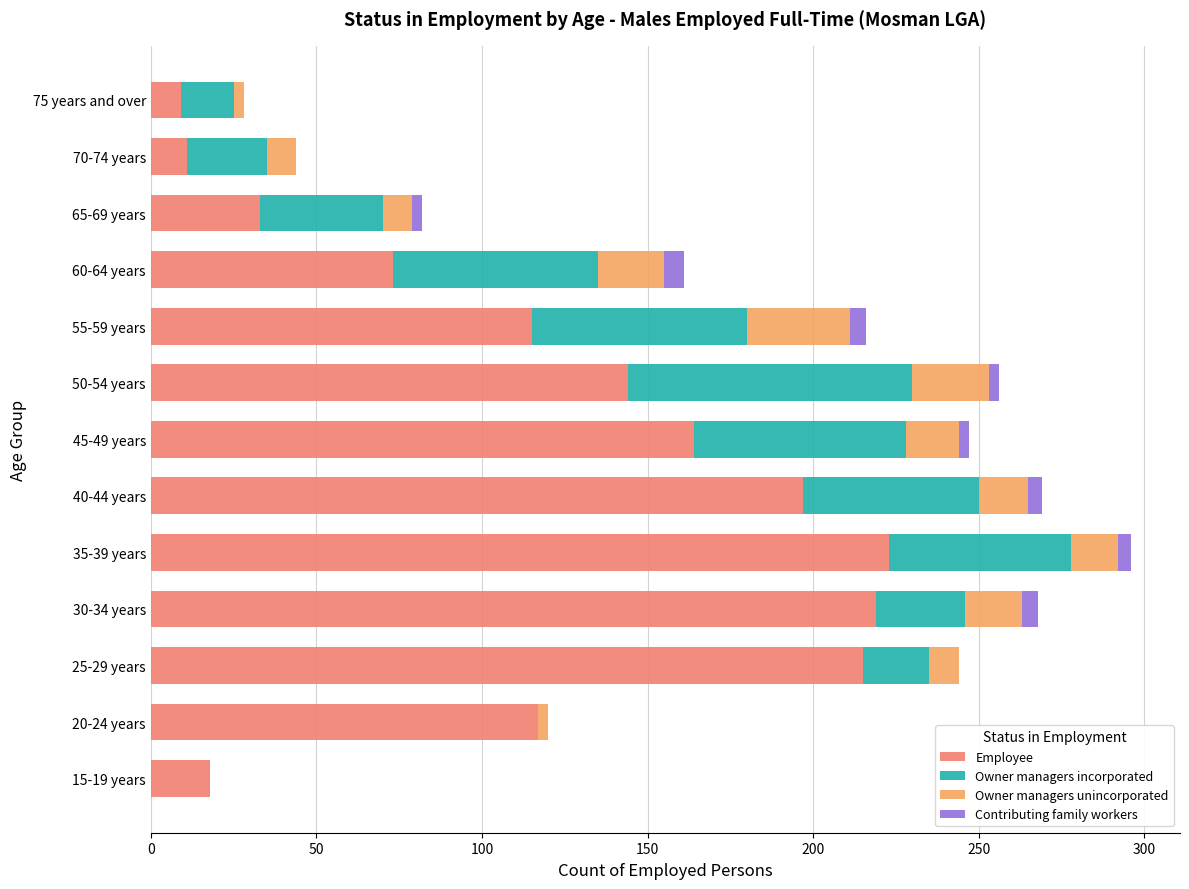

Does the chart contain any negative values?

No